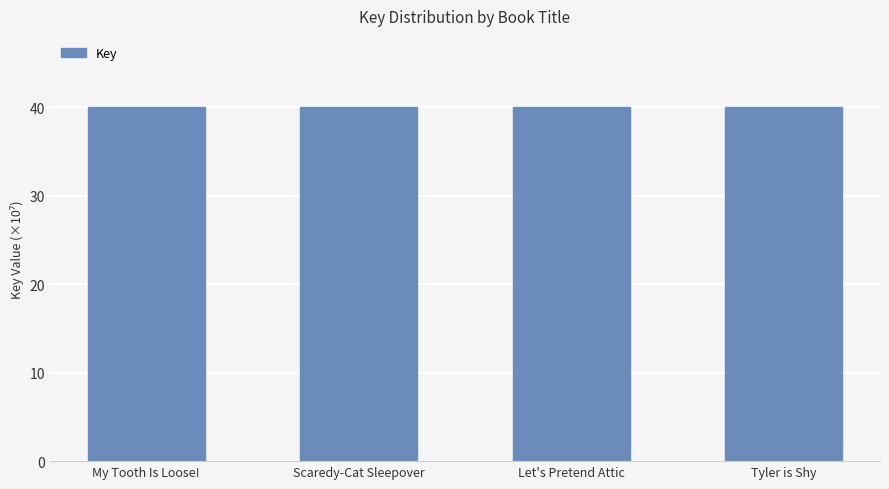

What is the label of the 2nd bar from the right?

Let's Pretend Attic